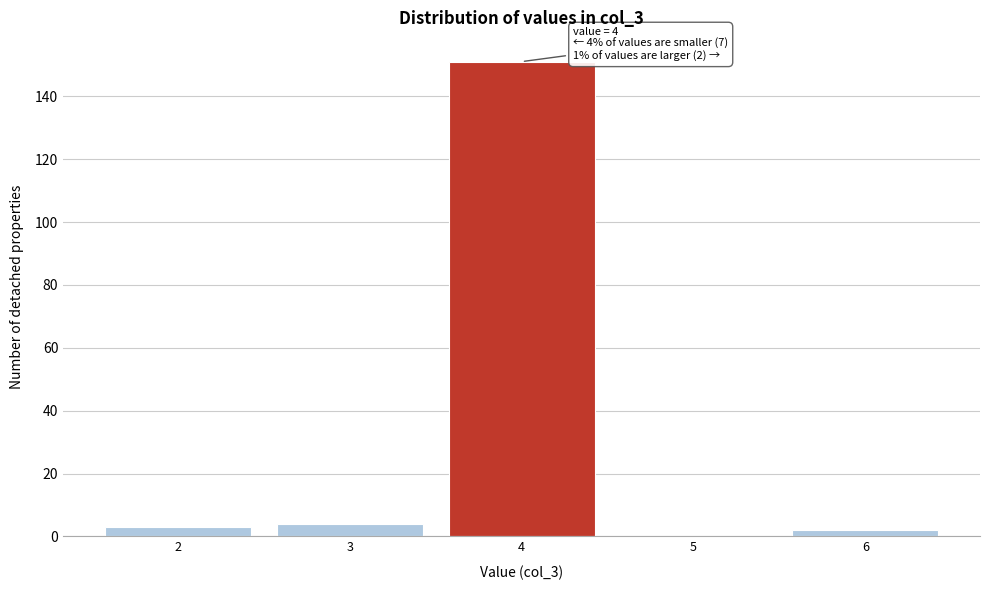

Over which range of the x-axis is the bar tallest?

3.5 to 4.5